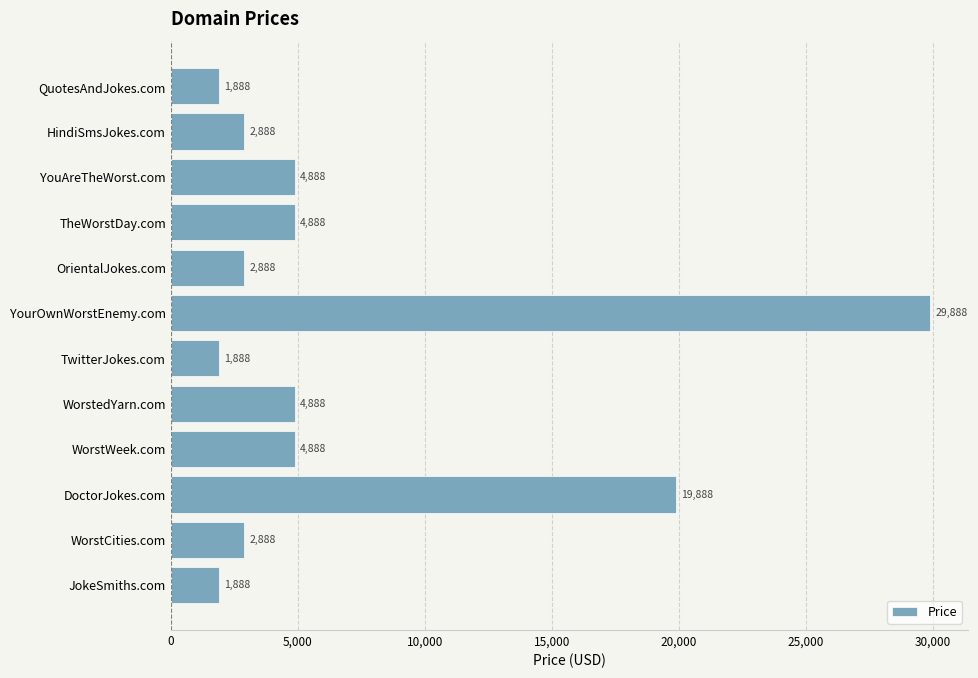

The chart shows a value of 6052 at DoctorJokes.com. True or false?

False